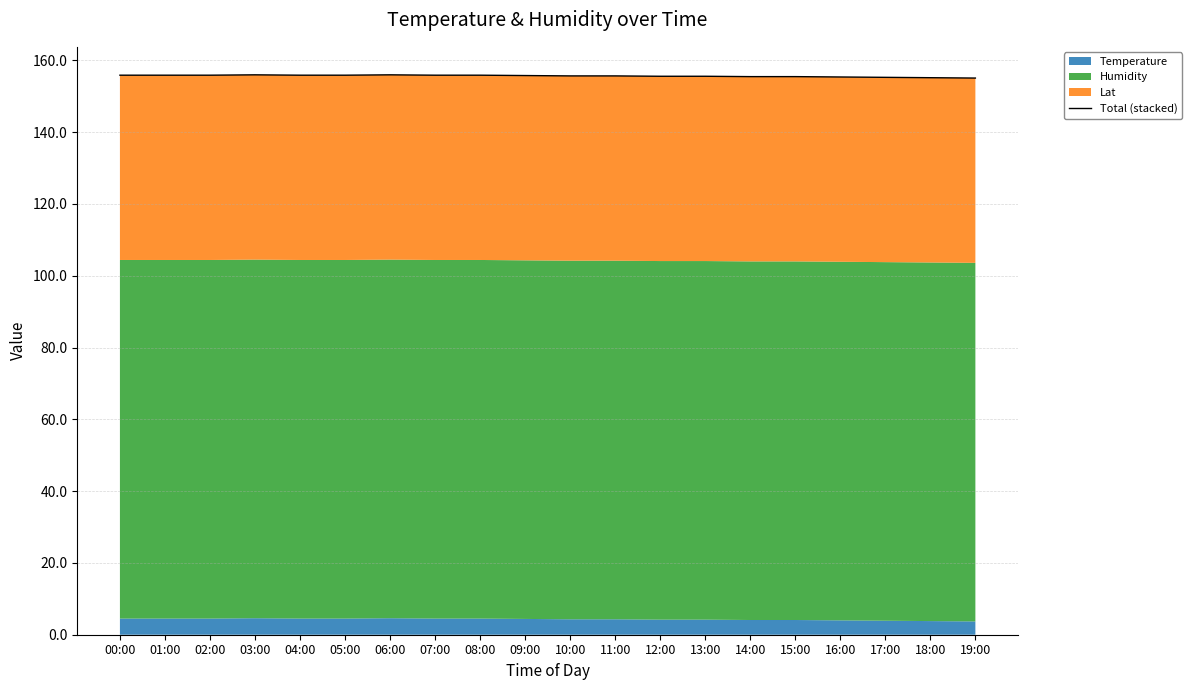

True or false: the data has more than 2 interior local peaks.

False